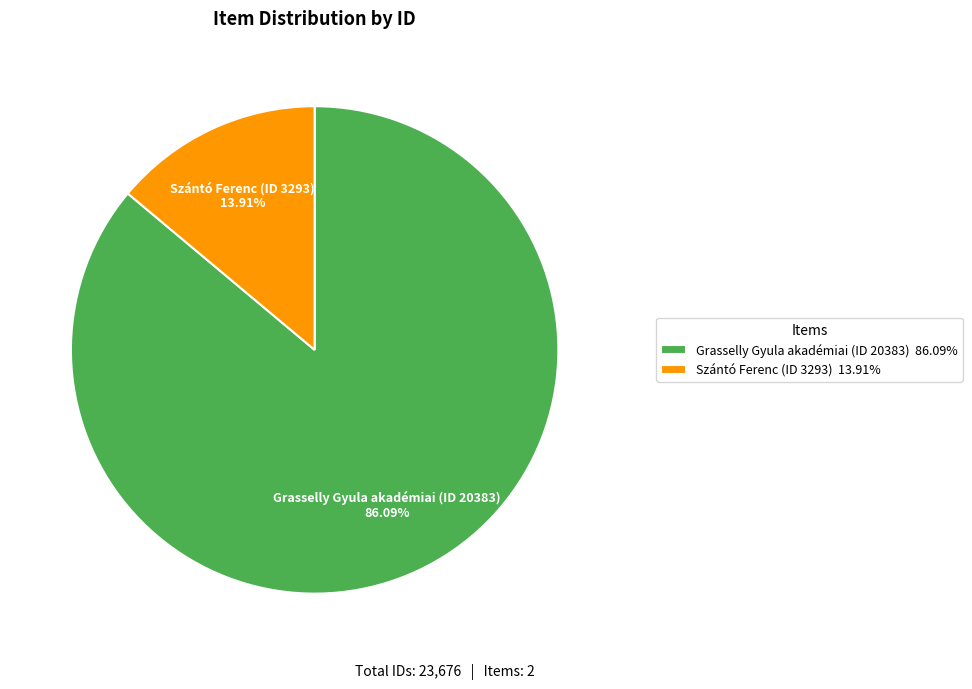

What percentage do Grasselly Gyula akadémiai (ID 20383) and Szántó Ferenc (ID 3293) together represent?

100.0%